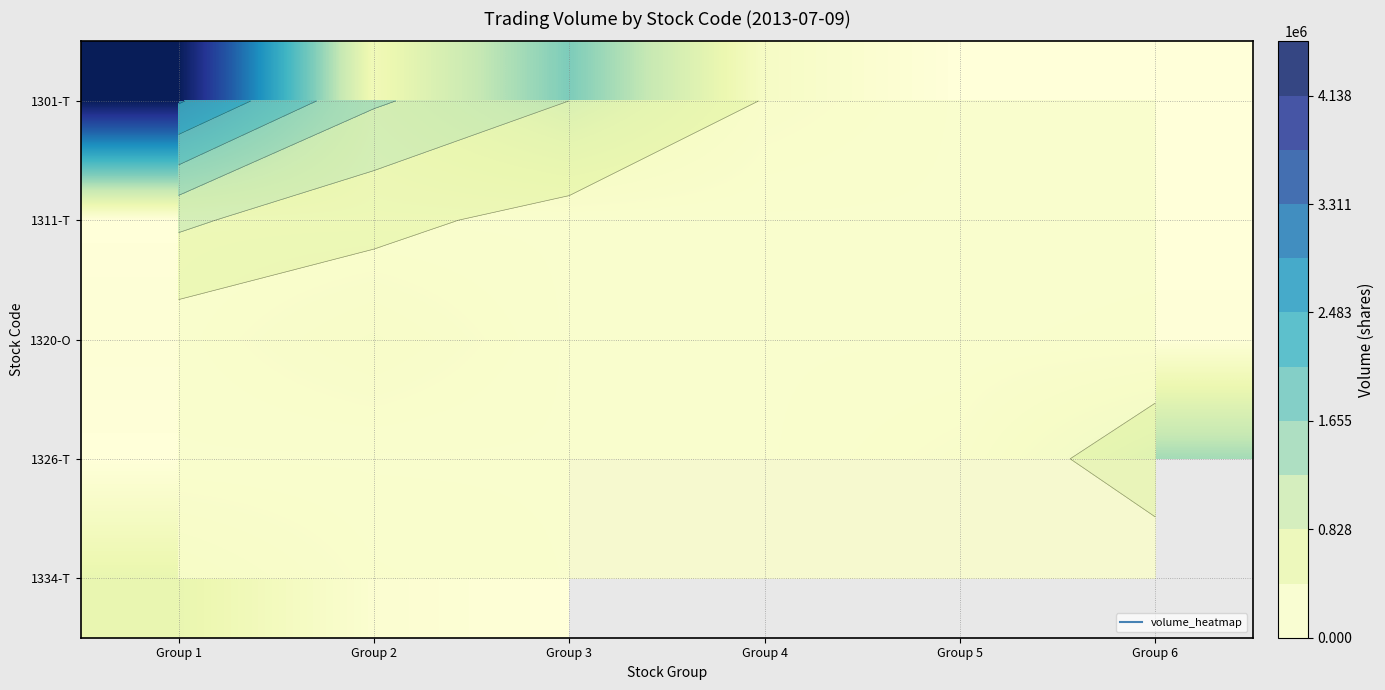

What is the difference between the maximum and minimum values in the 1326-T series?

1412356.0